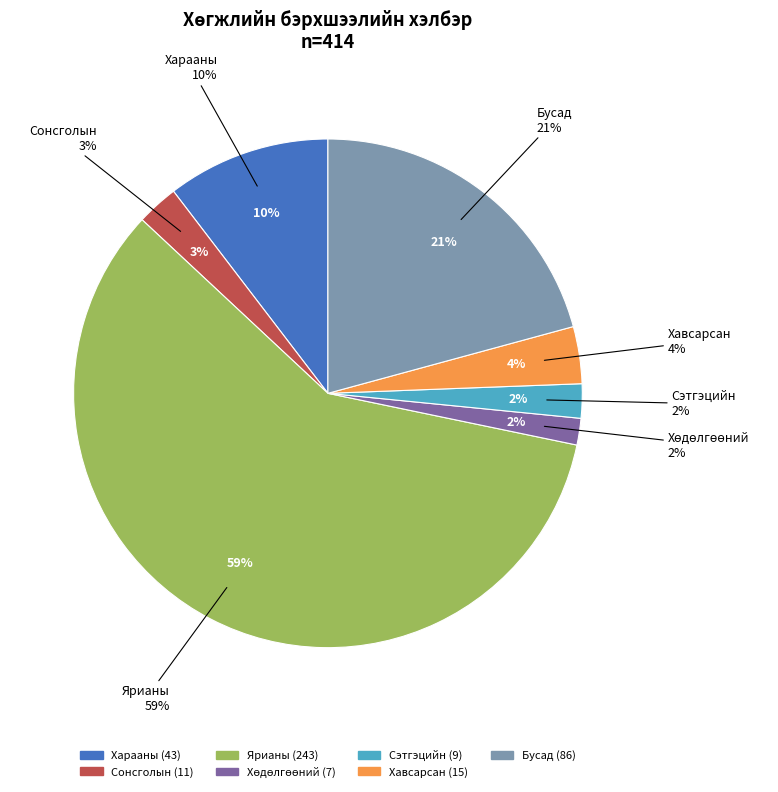

Is the sum of Сонсголын and Хөдөлгөөний greater than half?

No